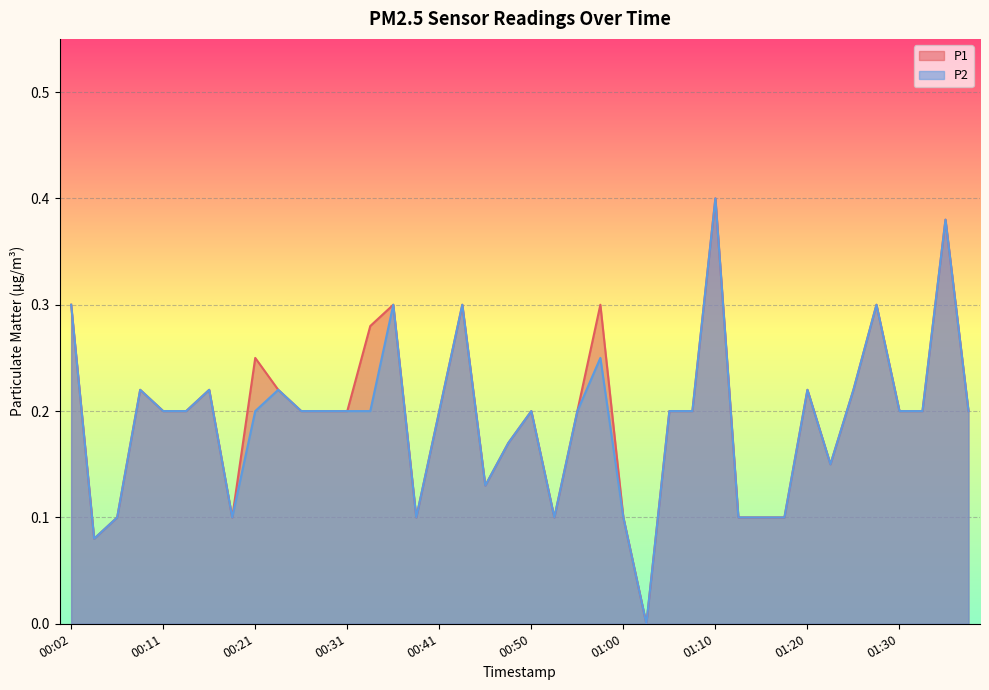

Does the chart display data point markers on the line(s)?

No